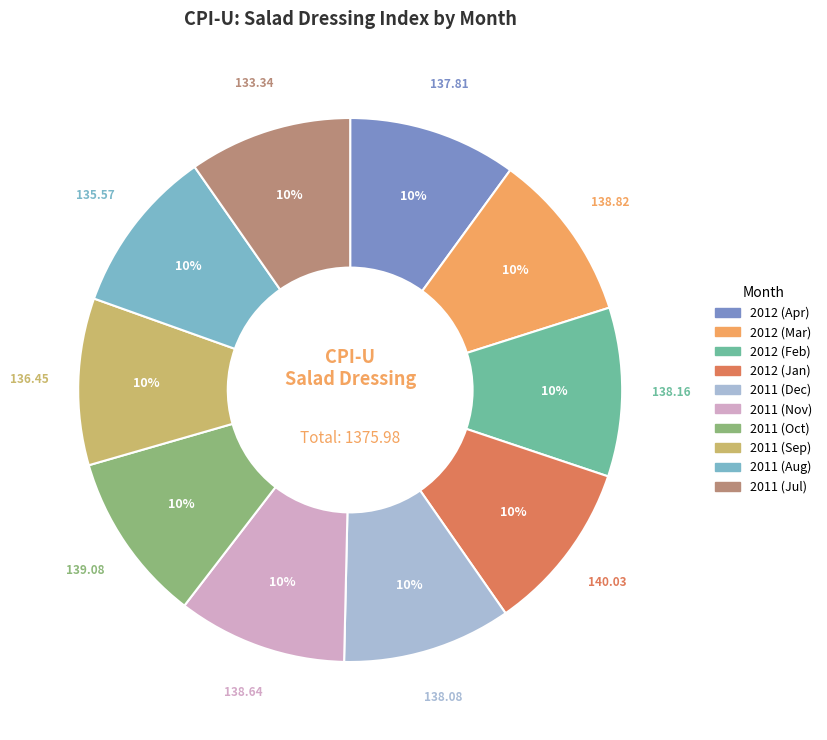

Is it true that 2011 (Sep) is 10% of the pie?

True